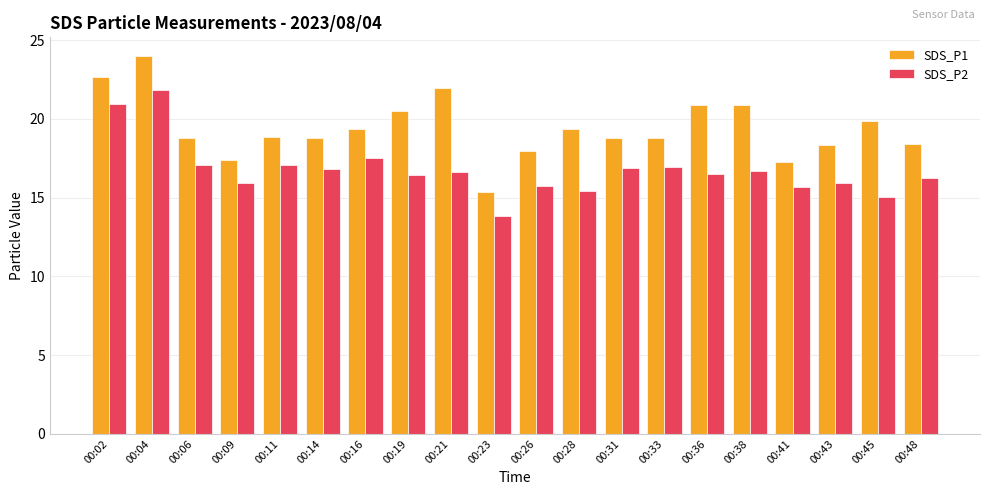

What is the sum of the SDS_P2 values at 00:33 and 00:14?

33.7